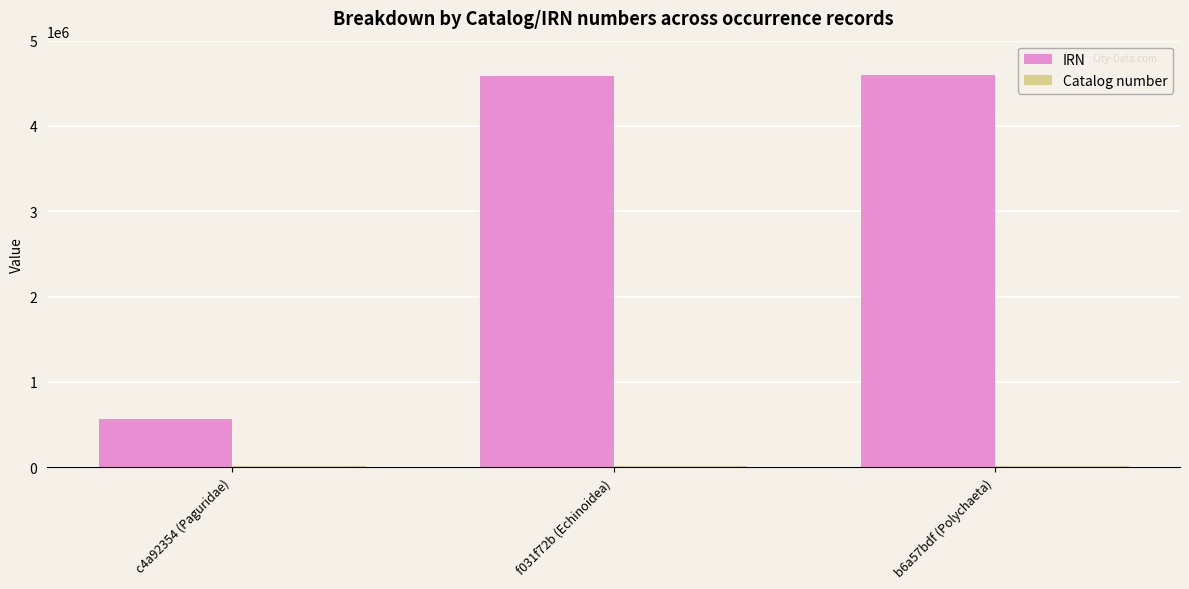

What is the greatest value displayed?

4601169